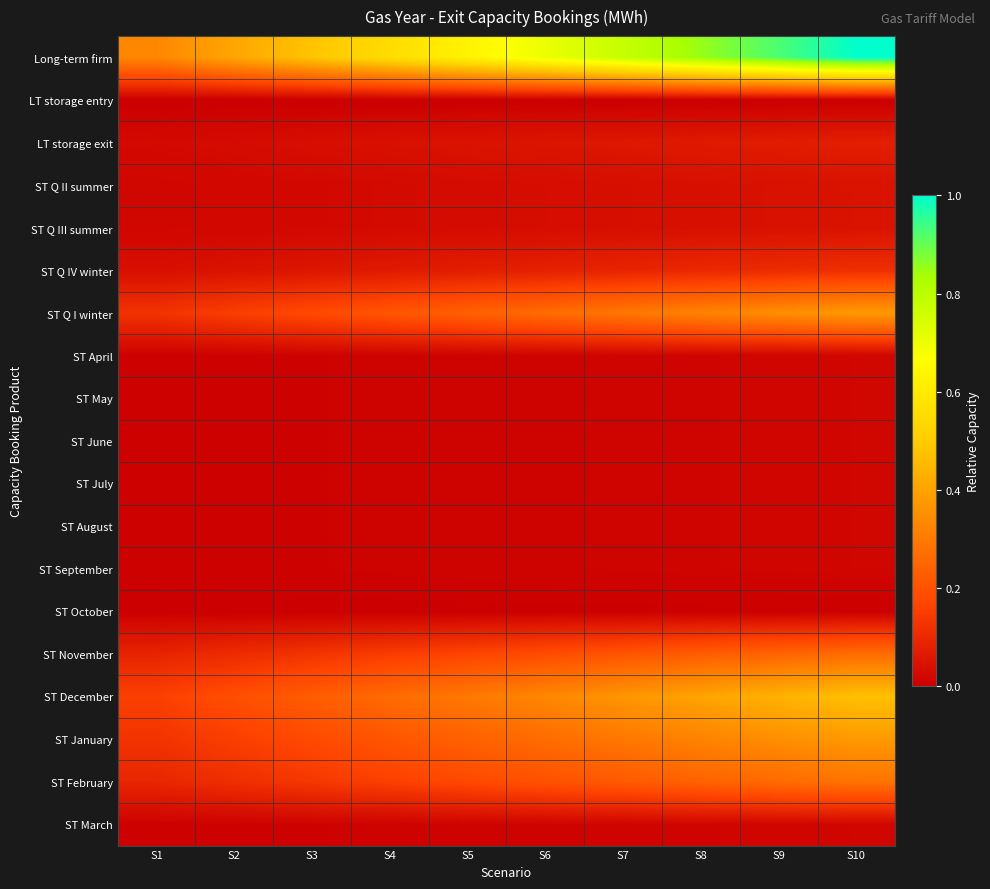

At how many categories does at least one series exceed 0?

10